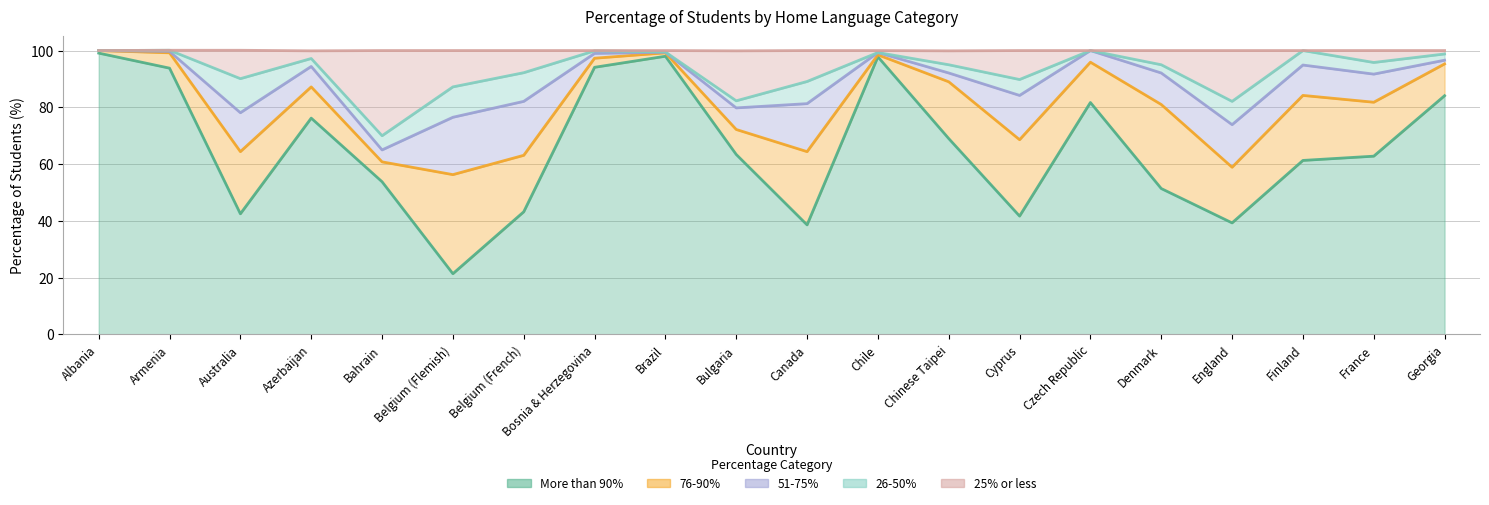

Which series has the largest range (max minus min)?

More than 90%